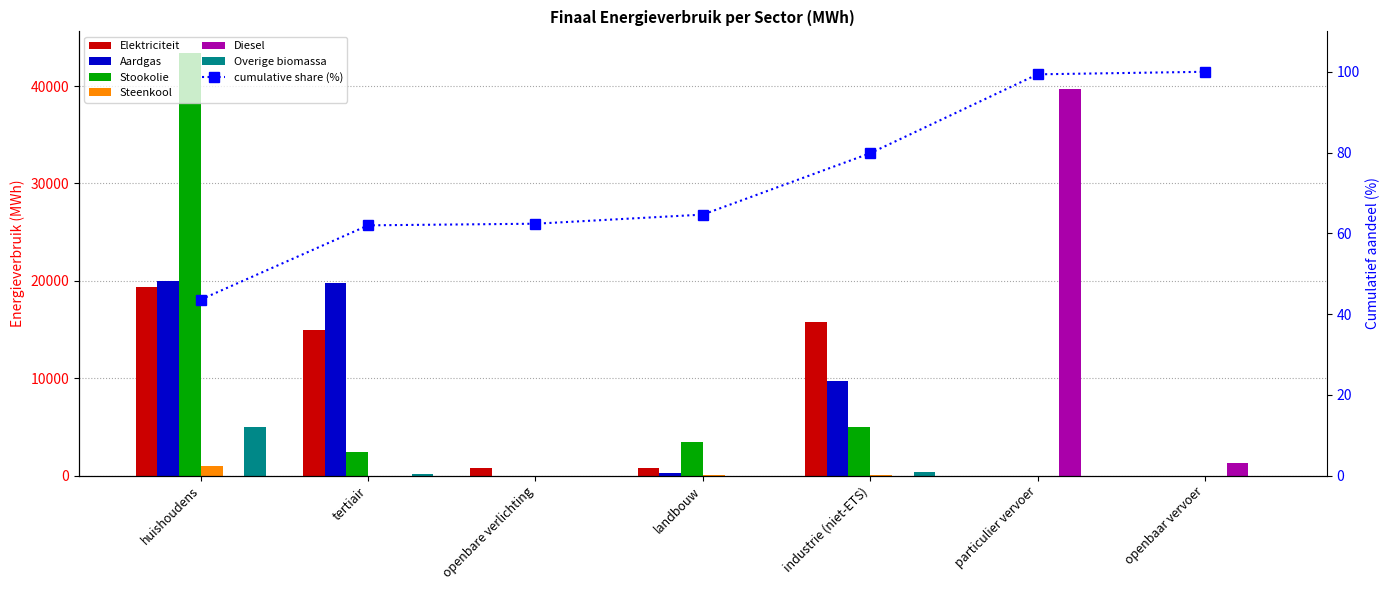

Between openbare verlichting and industrie (niet-ETS), which series saw the biggest shift?

Elektriciteit